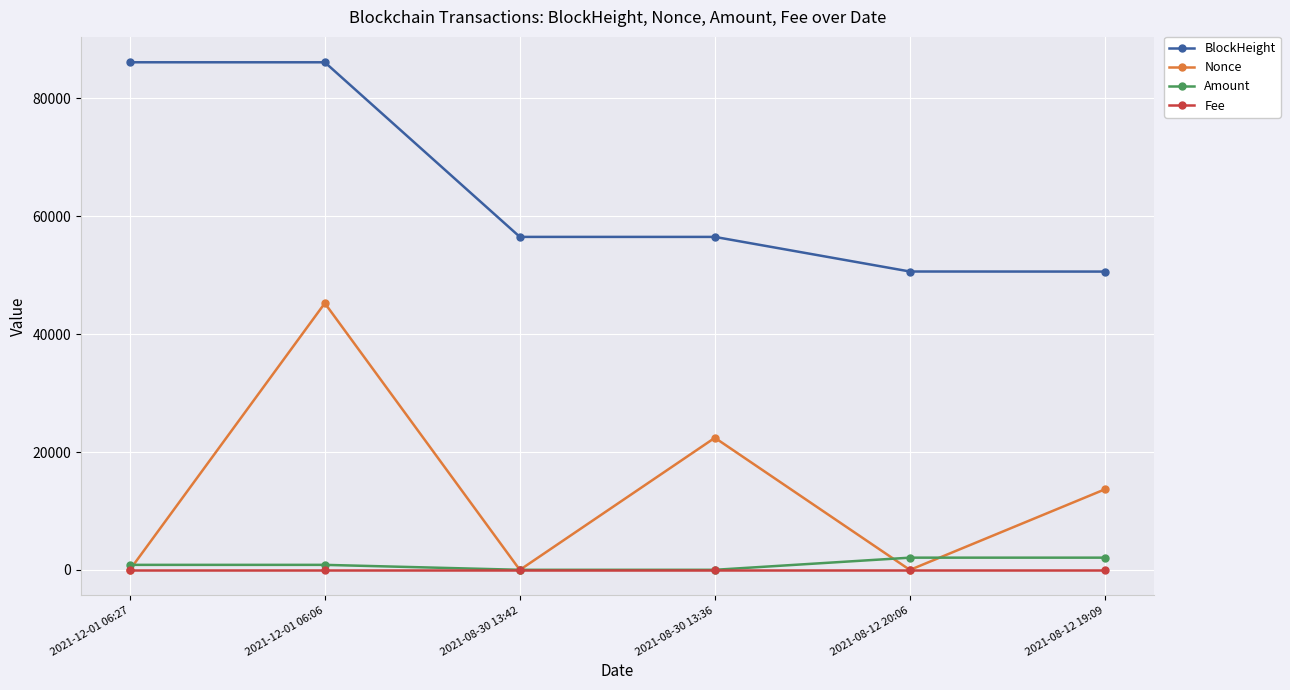

Is it true that Fee equals 0.0 at 2021-12-01 06:27?

True